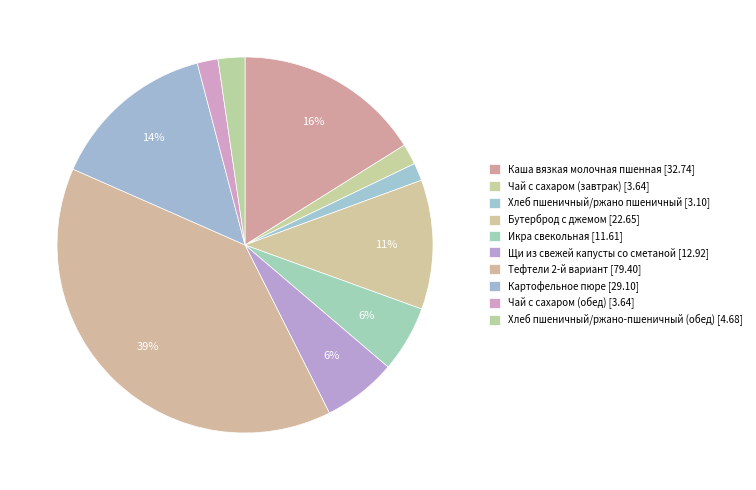

How many slices are in this pie chart?

10